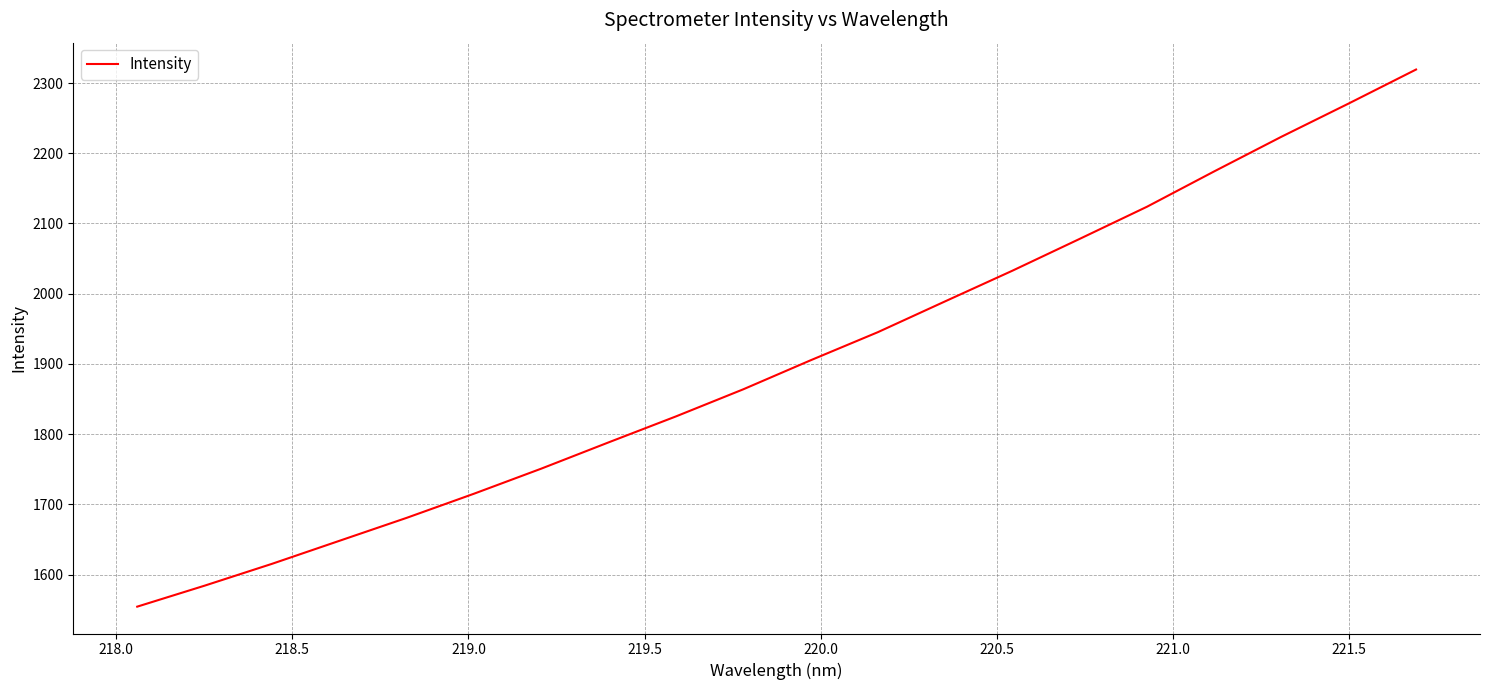

What is the greatest value displayed?

2319.2